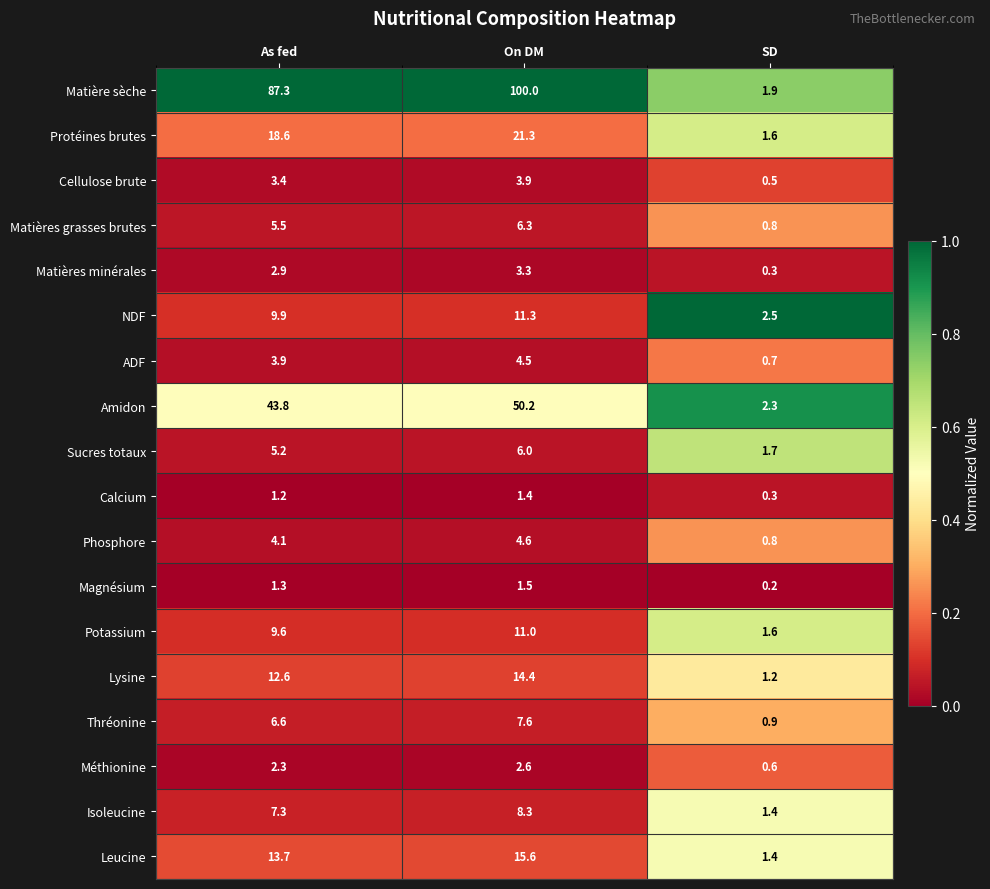

Rank the series at On DM from highest to lowest value.

Matière sèche, Amidon, Protéines brutes, Leucine, Lysine, NDF, Potassium, Isoleucine, Thréonine, Matières grasses brutes, Sucres totaux, Phosphore, ADF, Cellulose brute, Matières minérales, Méthionine, Magnésium, Calcium